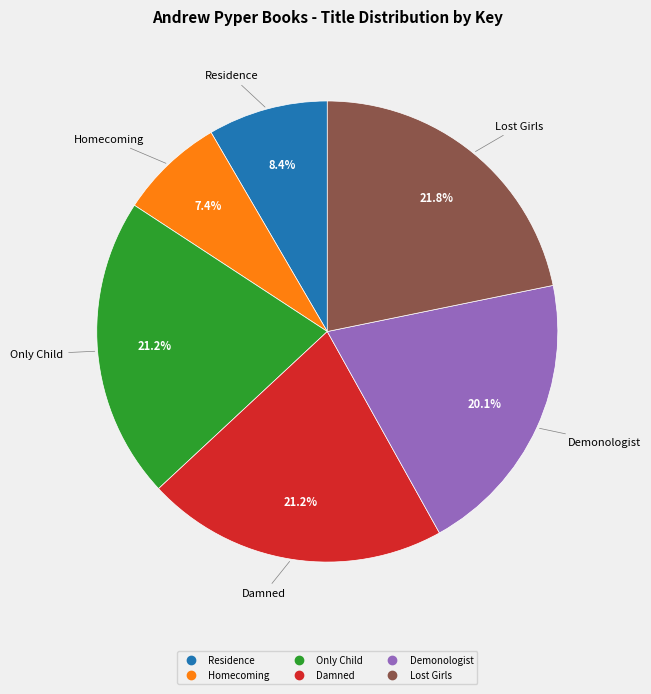

Is there a majority slice in this chart?

No